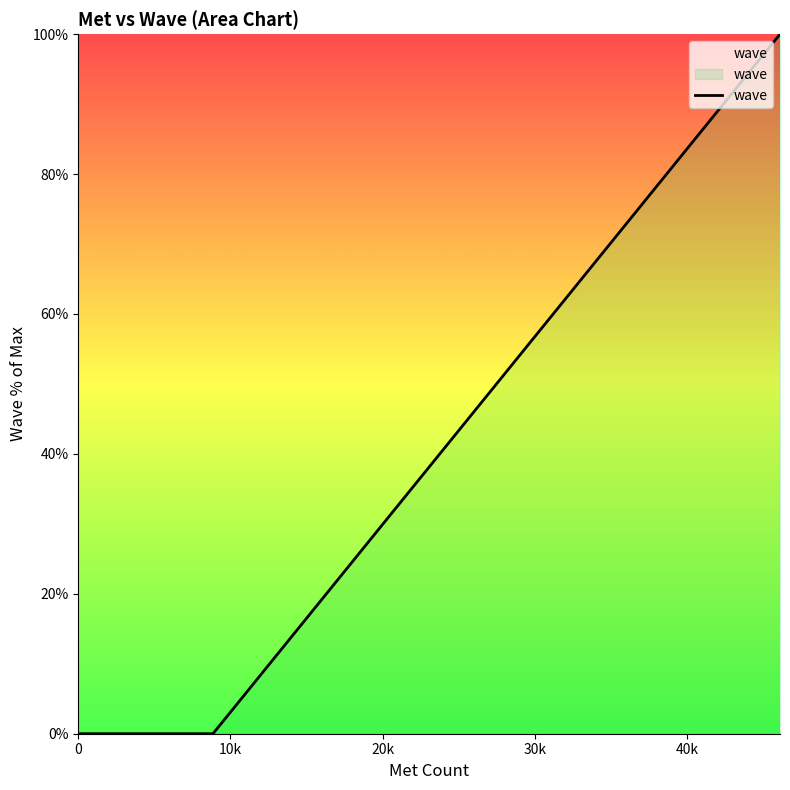

How many lines are shown in the chart?

1